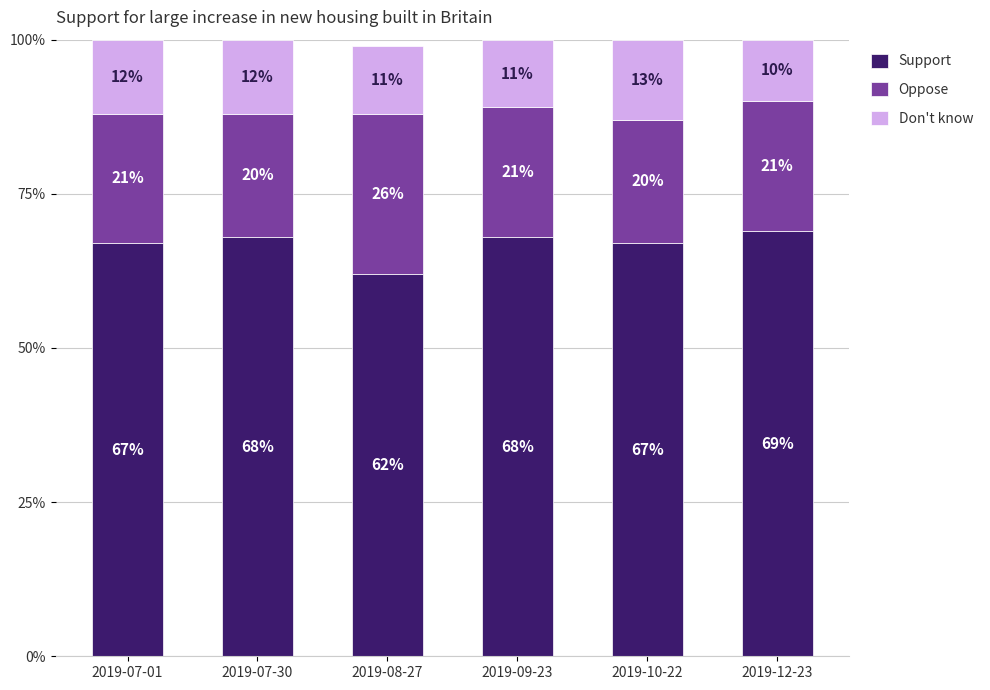

What is the value of the Support bar at the 3rd from the left?

0.6